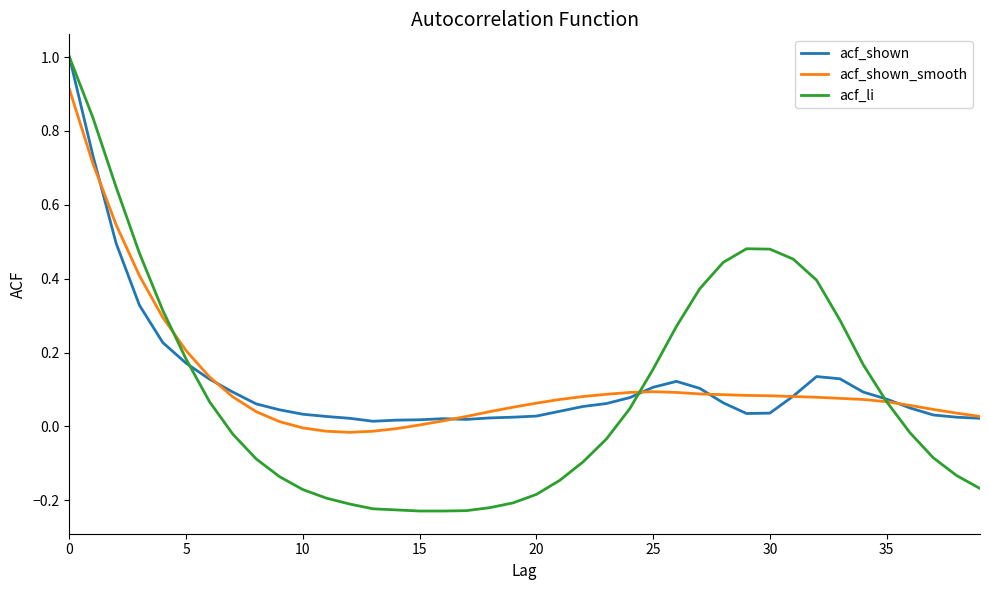

Which series has the widest spread of values?

acf_li